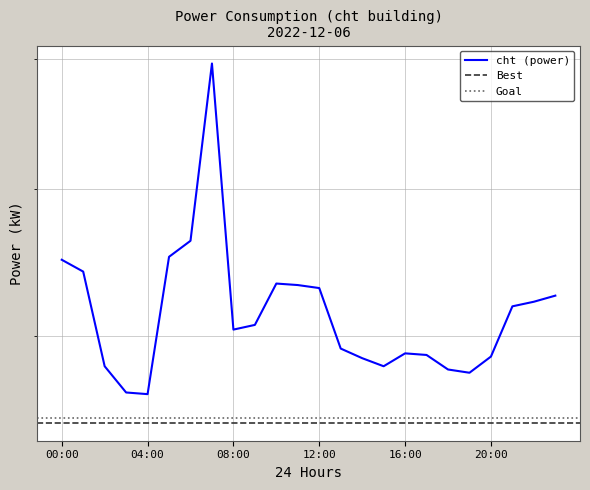

Rank the categories by value from lowest to highest.

04:00, 03:00, 19:00, 18:00, 02:00, 15:00, 14:00, 20:00, 17:00, 16:00, 13:00, 08:00, 09:00, 21:00, 22:00, 23:00, 12:00, 11:00, 10:00, 01:00, 00:00, 05:00, 06:00, 07:00